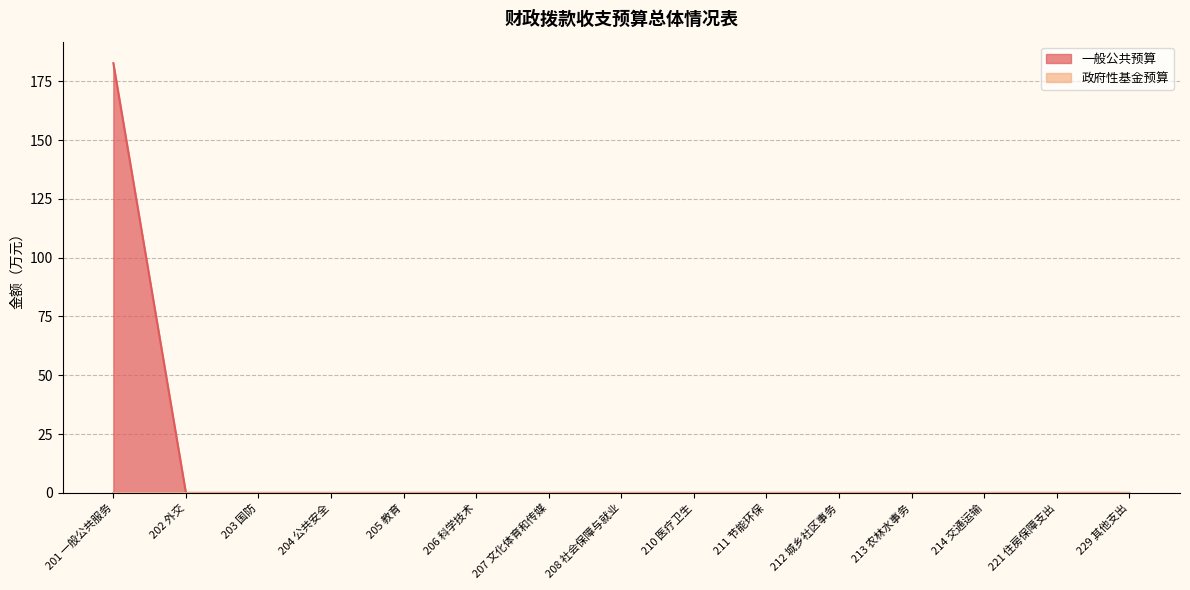

At which label is the value closest to 91?

202 外交